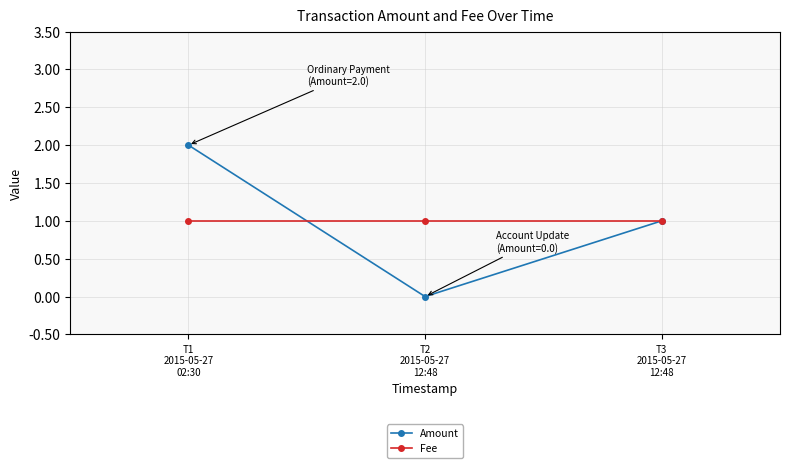

Reading left to right, what are all the values shown in this chart?

Amount: T1
2015-05-27
02:30=2	T2
2015-05-27
12:48=0	T3
2015-05-27
12:48=1
Fee: T1
2015-05-27
02:30=1	T2
2015-05-27
12:48=1	T3
2015-05-27
12:48=1